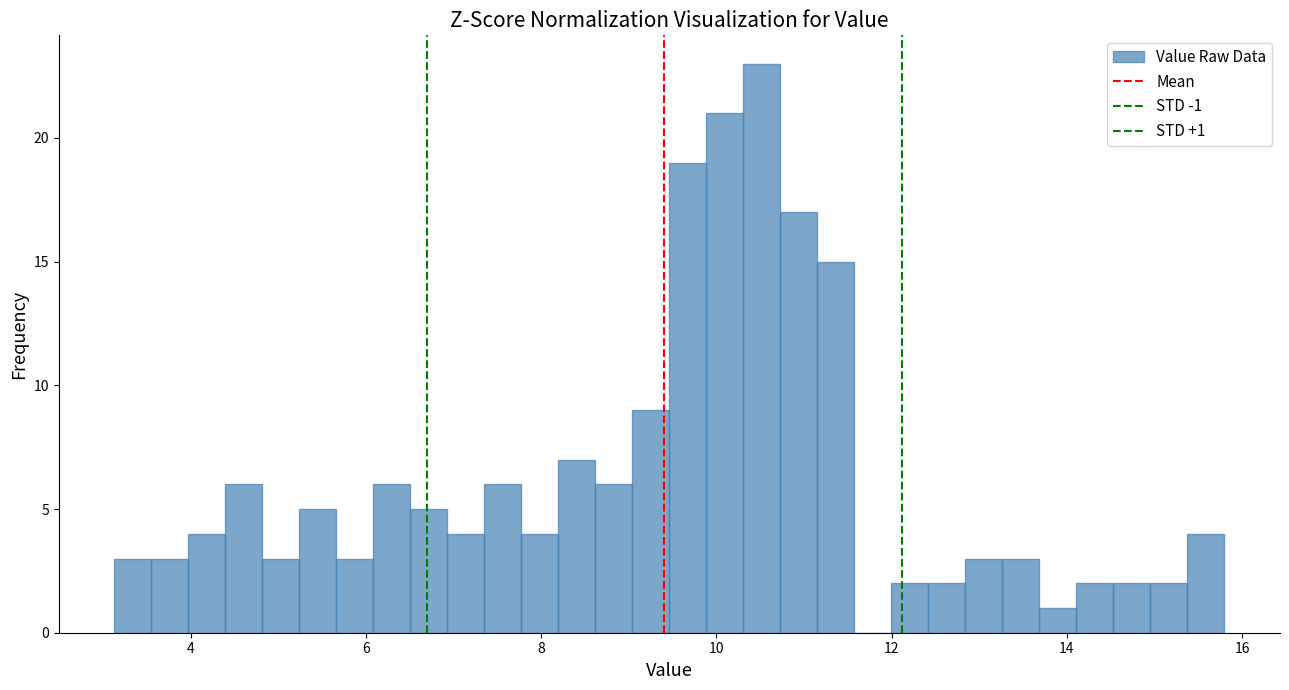

Around what value on the x-axis is the tallest bar? Give the approximate position of its centre, as read against the axis.

10.6